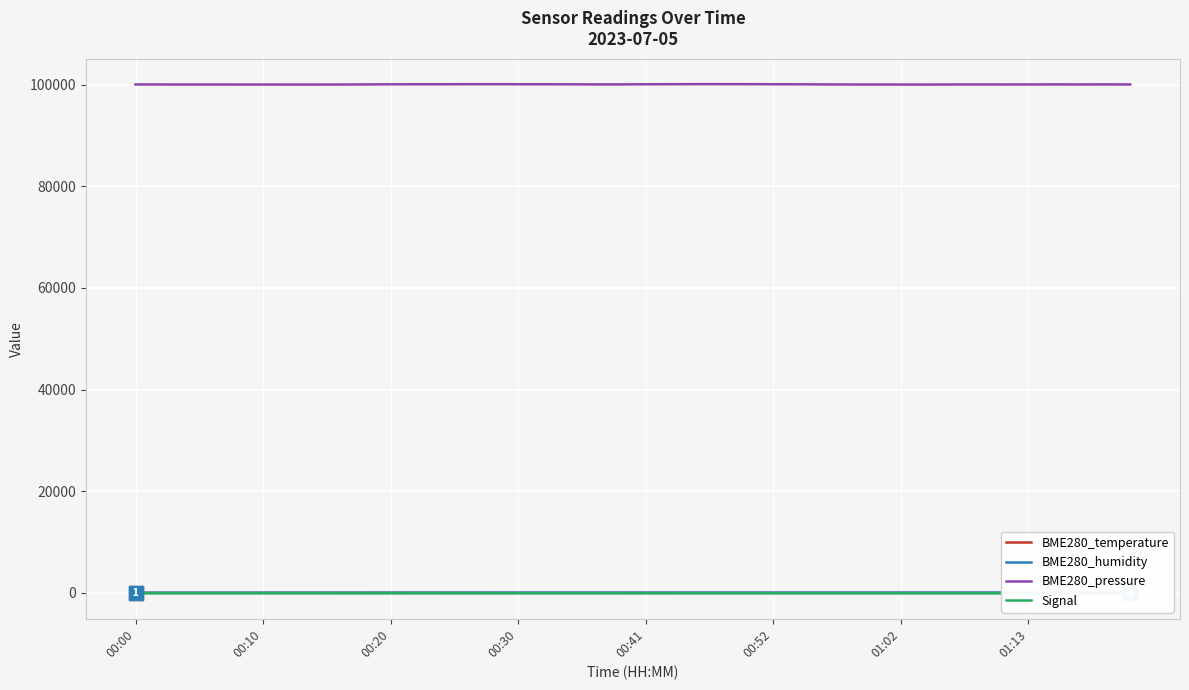

Which series has the widest spread of values?

BME280_pressure